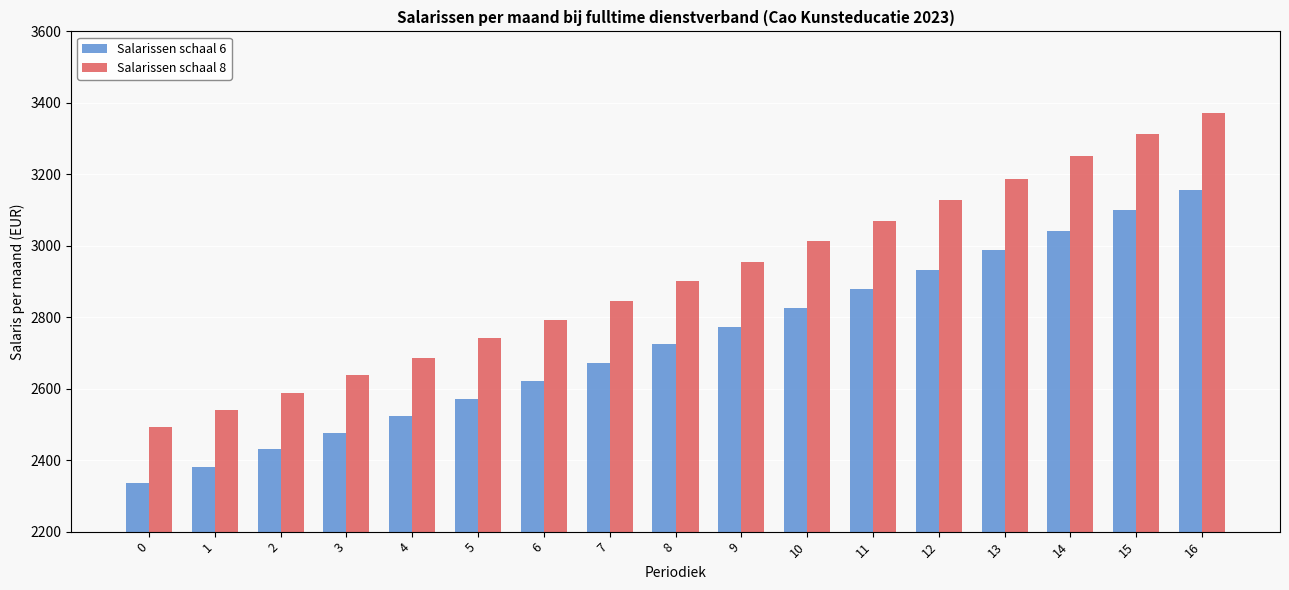

Rank the categories by Salarissen schaal 6 value from highest to lowest.

16, 15, 14, 13, 12, 11, 10, 9, 8, 7, 6, 5, 4, 3, 2, 1, 0